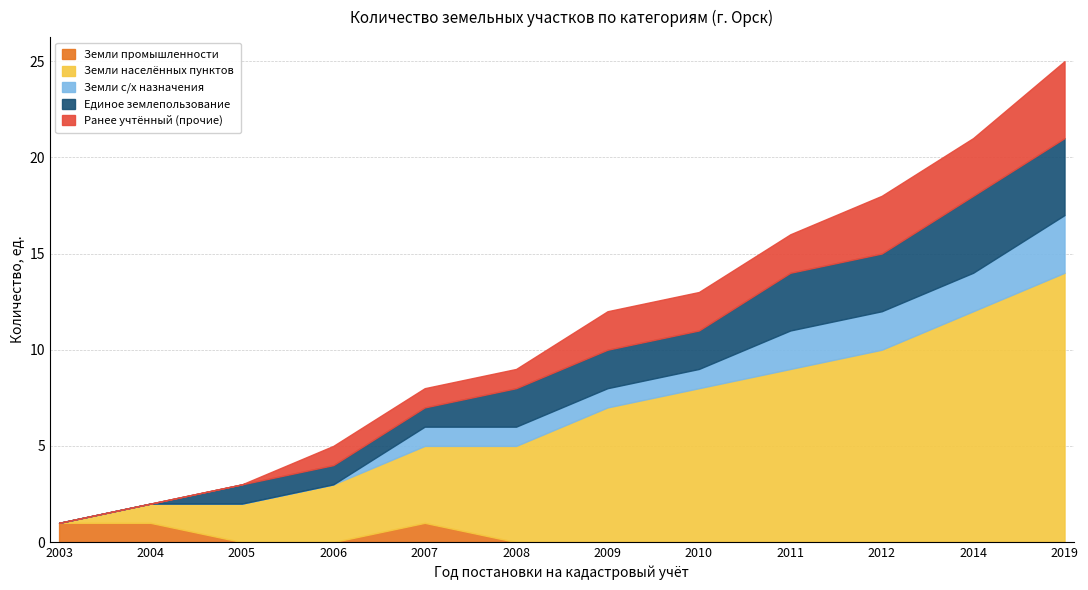

Reading right to left, extract all data points from this chart.

Земли промышленности: 2019=0	2014=0	2012=0	2011=0	2010=0	2009=0	2008=0	2007=1	2006=0	2005=0	2004=1	2003=1
Земли населённых пунктов: 2019=14	2014=12	2012=10	2011=9	2010=8	2009=7	2008=5	2007=4	2006=3	2005=2	2004=1	2003=0
Земли с/х назначения: 2019=3	2014=2	2012=2	2011=2	2010=1	2009=1	2008=1	2007=1	2006=0	2005=0	2004=0	2003=0
Единое землепользование: 2019=4	2014=4	2012=3	2011=3	2010=2	2009=2	2008=2	2007=1	2006=1	2005=1	2004=0	2003=0
Ранее учтённый (прочие): 2019=4	2014=3	2012=3	2011=2	2010=2	2009=2	2008=1	2007=1	2006=1	2005=0	2004=0	2003=0